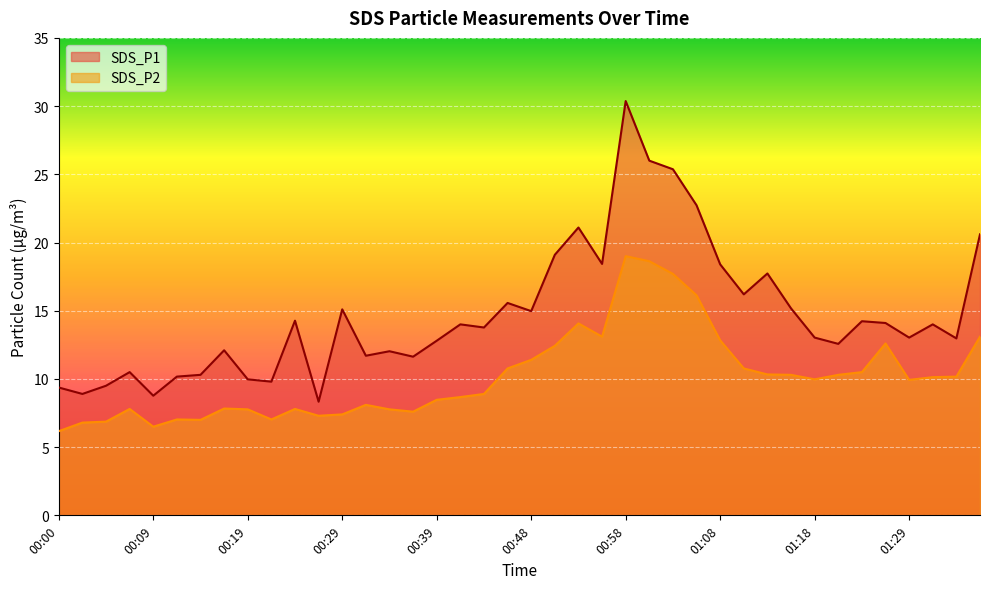

In SDS_P1, how many points are higher than both neighbors (excluding endpoints)?

12